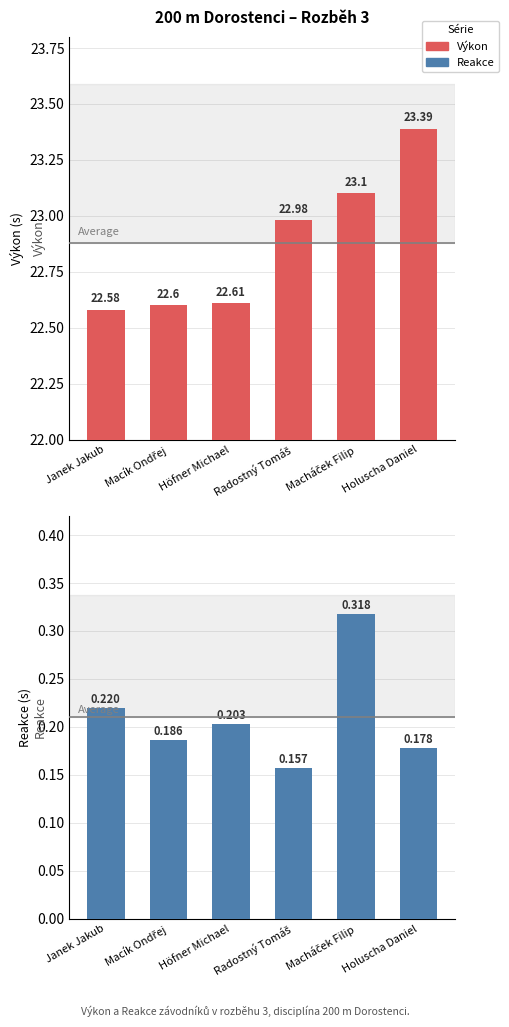

What position from the left is Janek Jakub?

1